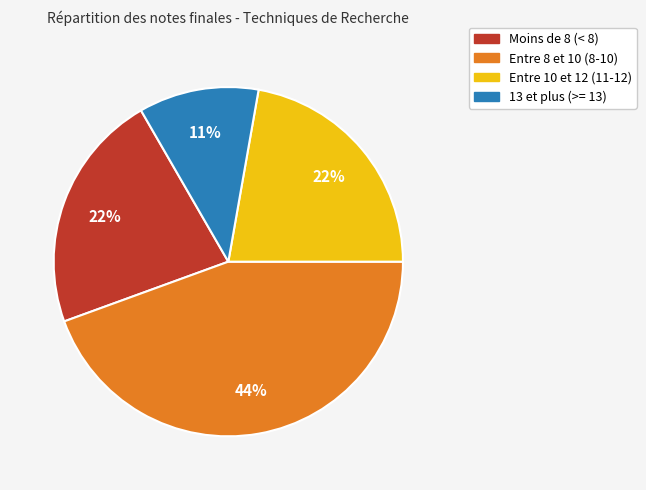

Does any single category account for the majority?

No